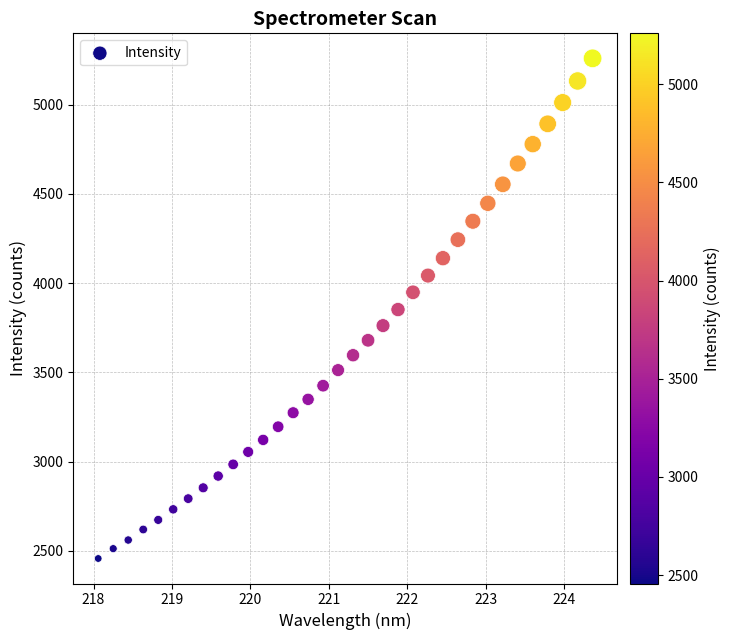

What is the range of Y values (max minus min)?

2801.7